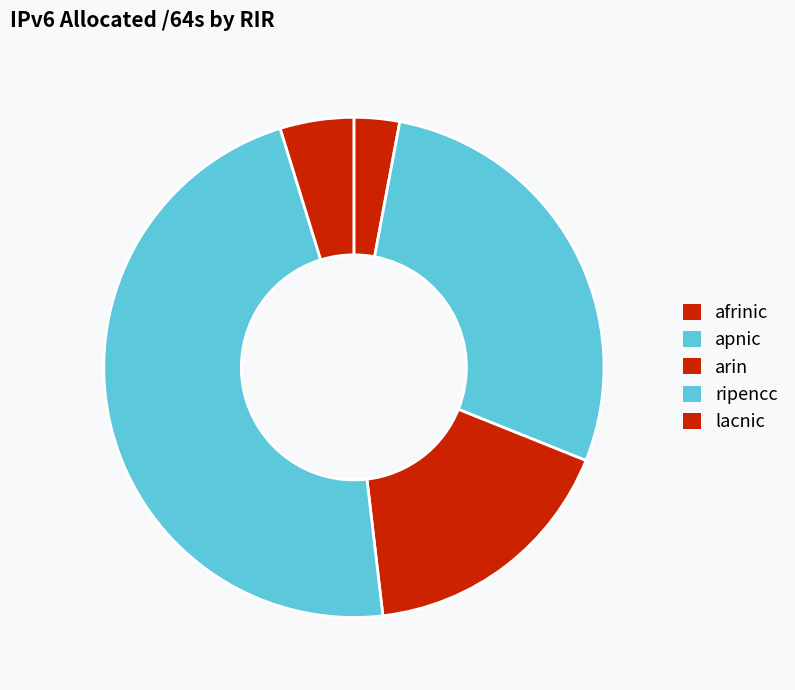

What is the largest slice in the pie chart?

ripencc